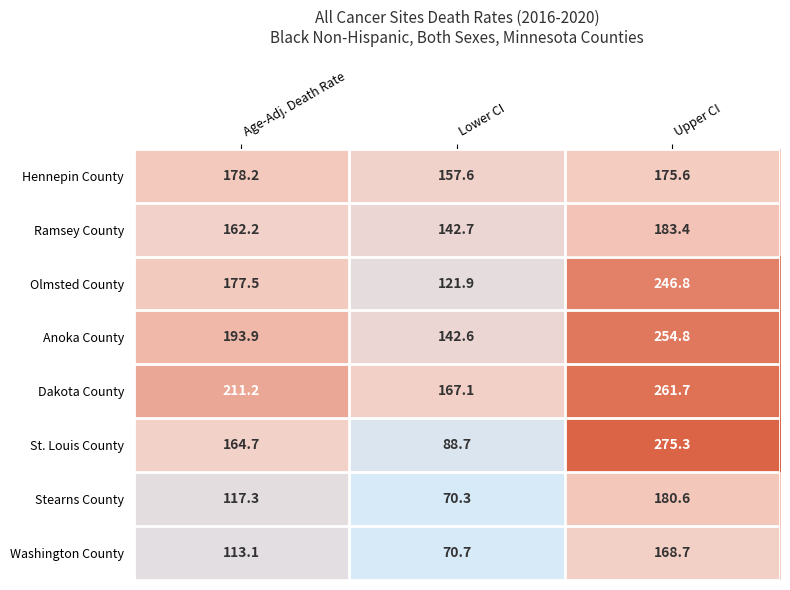

Count the number of categories in the chart.

3